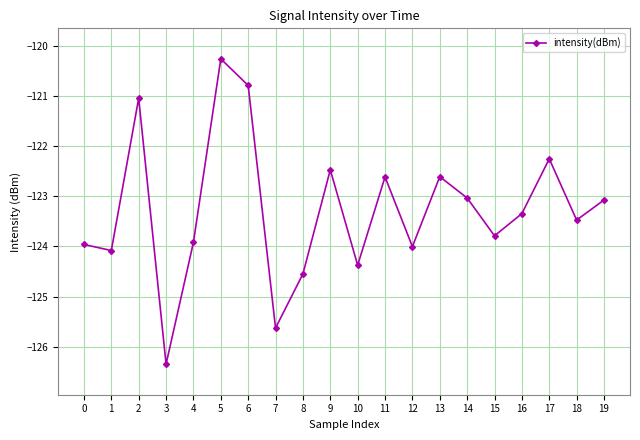

Which label corresponds to the largest value in the chart?

5